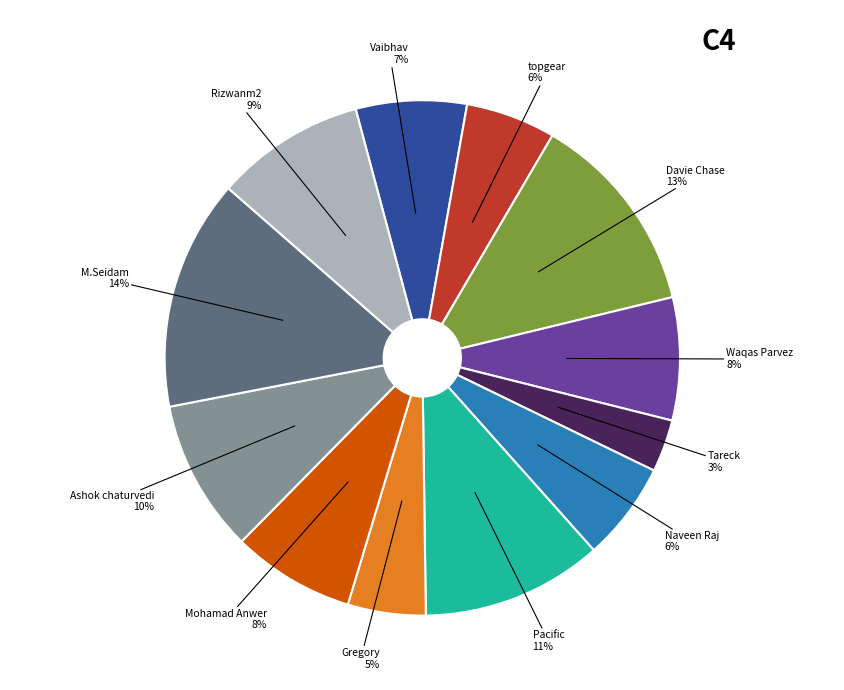

Combined, do Vaibhav and Tareck account for over 50%?

No